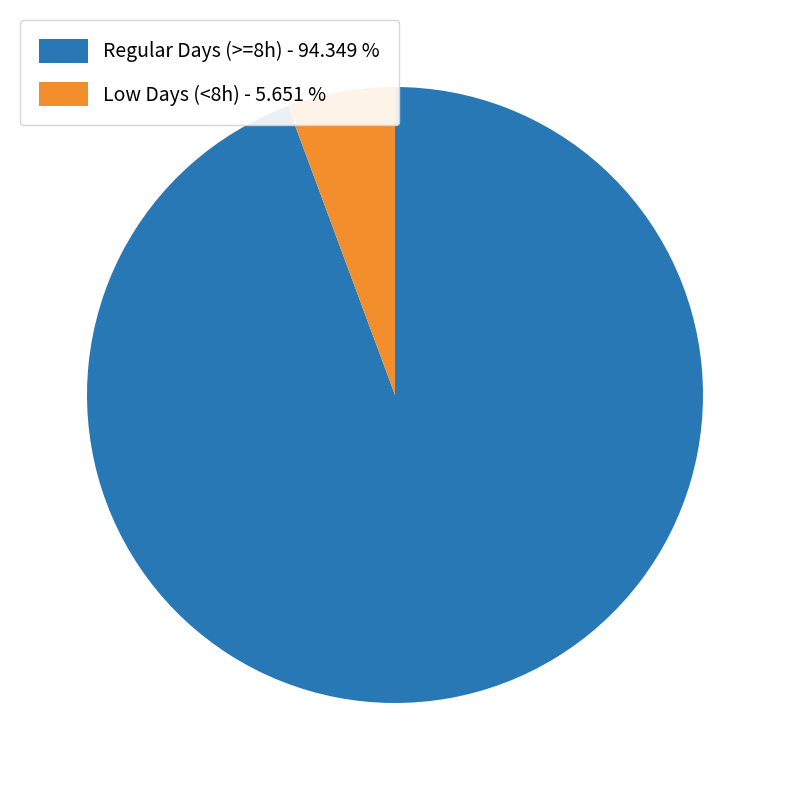

Does Regular Days (>=8h) - 94.349 % account for over 50% of the chart?

Yes